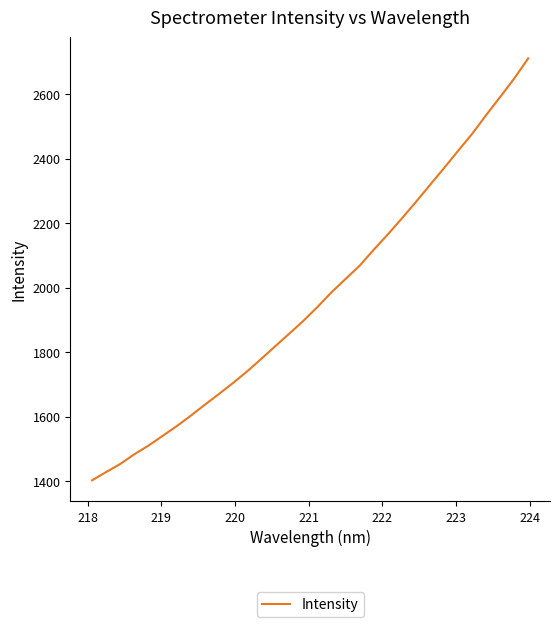

What is the maximum value shown in the chart?

2710.7